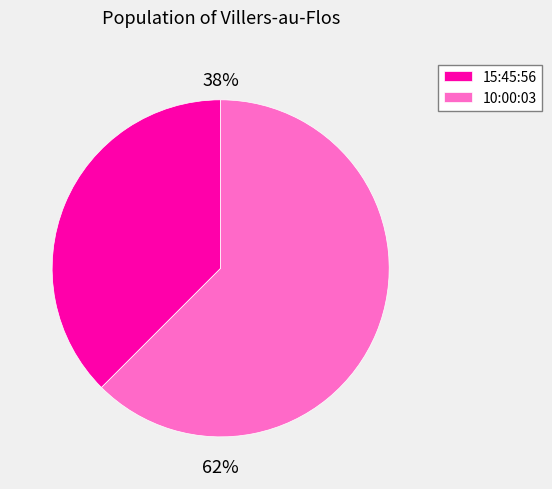

Which has a higher value, 10:00:03 or 15:45:56?

10:00:03